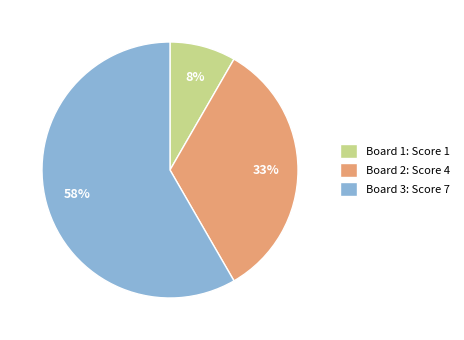

What is the largest slice in the pie chart?

Board 3